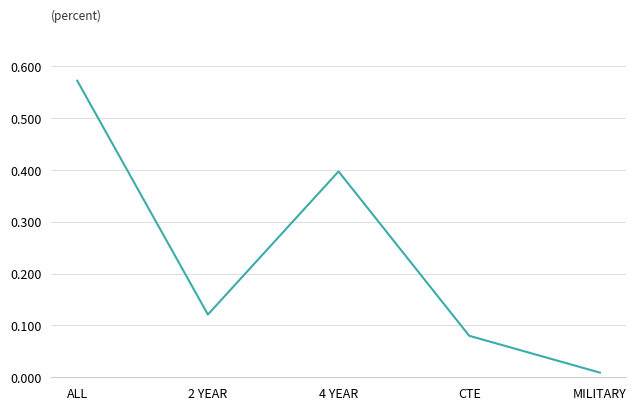

The chart shows a value of 0.2 at 2 YEAR. True or false?

False